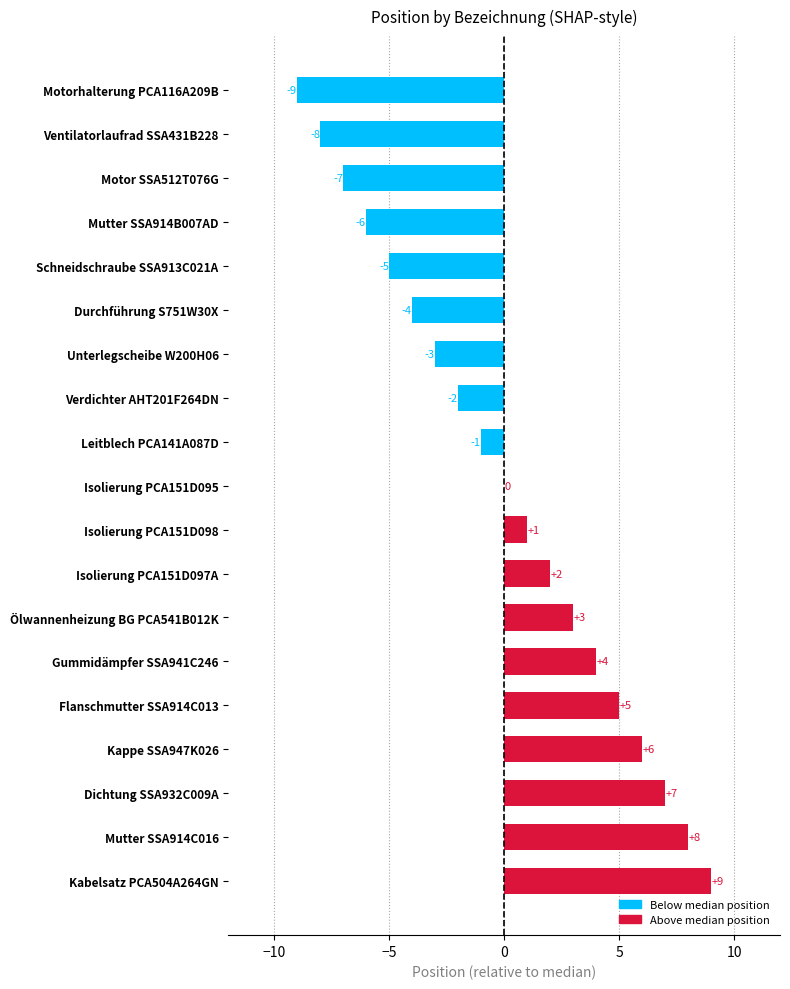

Which has a higher value, Leitblech PCA141A087D or Kappe SSA947K026?

Kappe SSA947K026